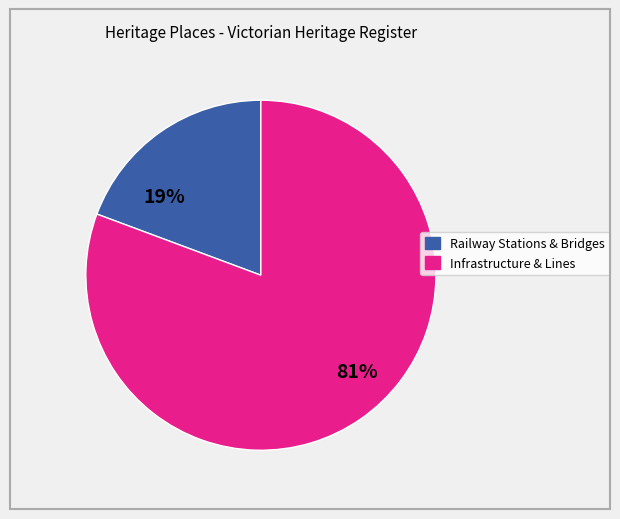

Is there a majority slice in this chart?

Yes